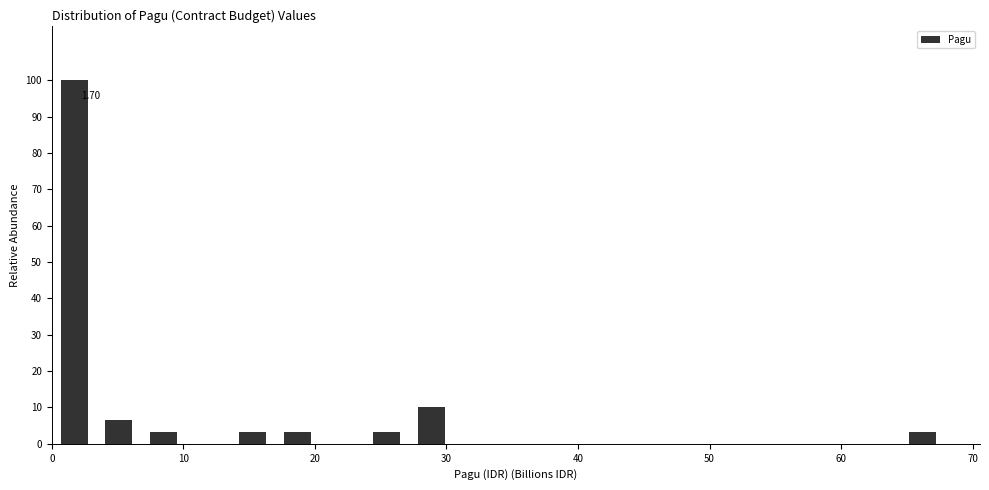

Read against the x-axis, roughly where is the centre of the tallest bar?

2